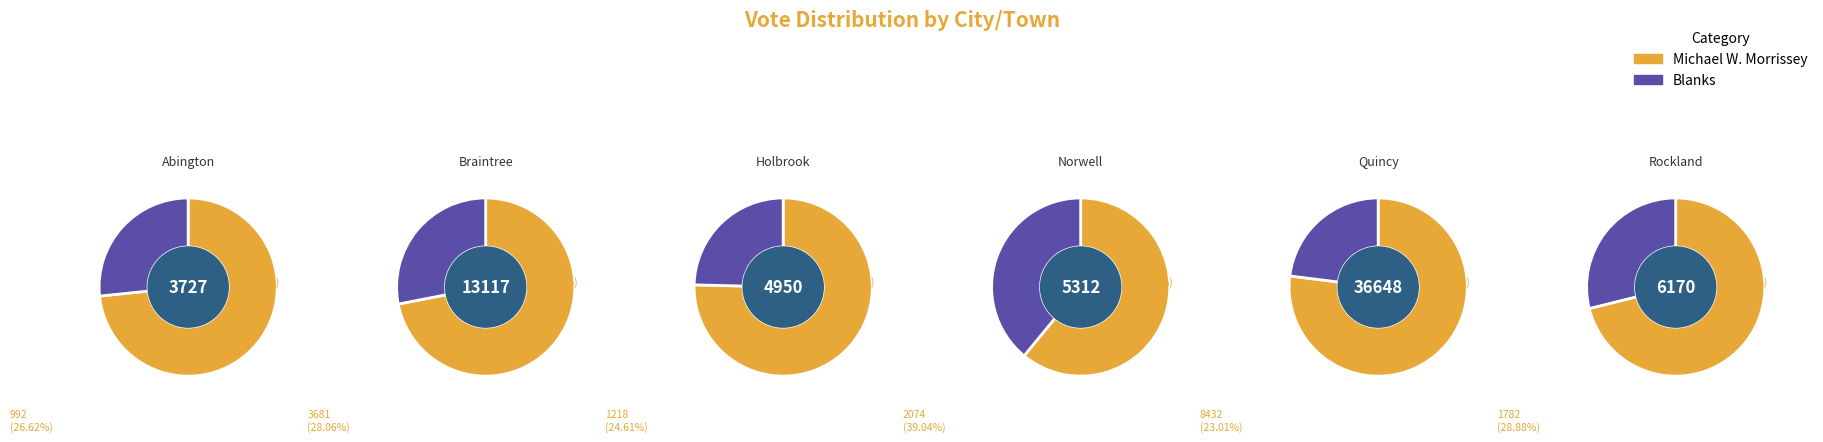

Which has a higher value, Holbrook or Norwell?

Holbrook